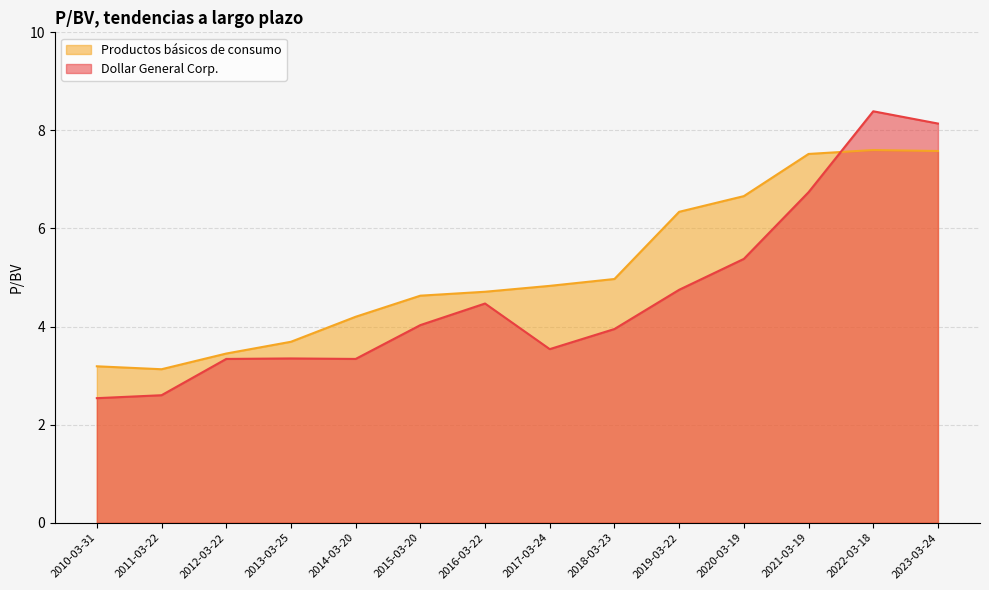

Reading left to right, what are all the values shown in this chart?

Dollar General Corp.: 2023-03-24=8.1	2022-03-18=8.4	2021-03-19=6.7	2020-03-19=5.4	2019-03-22=4.8	2018-03-23=4.0	2017-03-24=3.5	2016-03-22=4.5	2015-03-20=4.0	2014-03-20=3.3	2013-03-25=3.4	2012-03-22=3.3	2011-03-22=2.6	2010-03-31=2.5
Productos básicos de consumo: 2023-03-24=7.6	2022-03-18=7.6	2021-03-19=7.5	2020-03-19=6.7	2019-03-22=6.3	2018-03-23=5.0	2017-03-24=4.8	2016-03-22=4.7	2015-03-20=4.6	2014-03-20=4.2	2013-03-25=3.7	2012-03-22=3.5	2011-03-22=3.1	2010-03-31=3.2